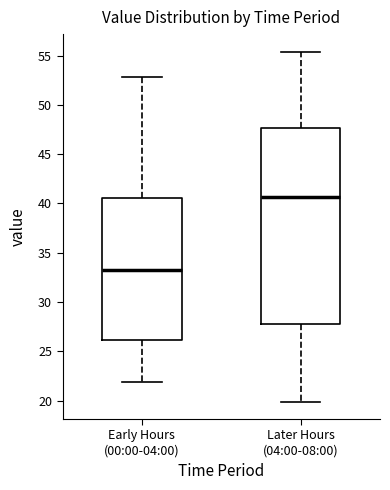

Which box is the tallest, from its lower edge to its upper edge?

Later Hours (04:00-08:00)